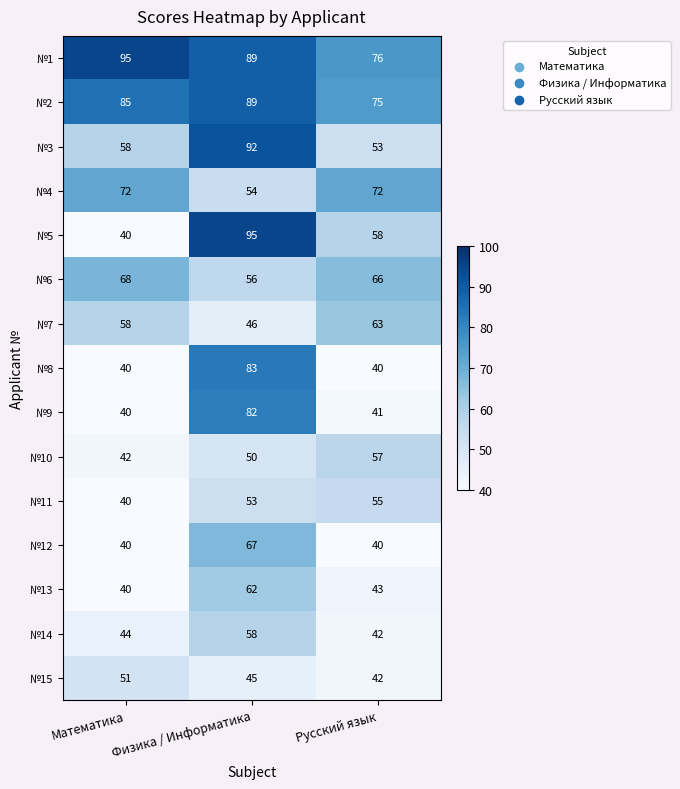

Which series has the largest total across all categories?

№1